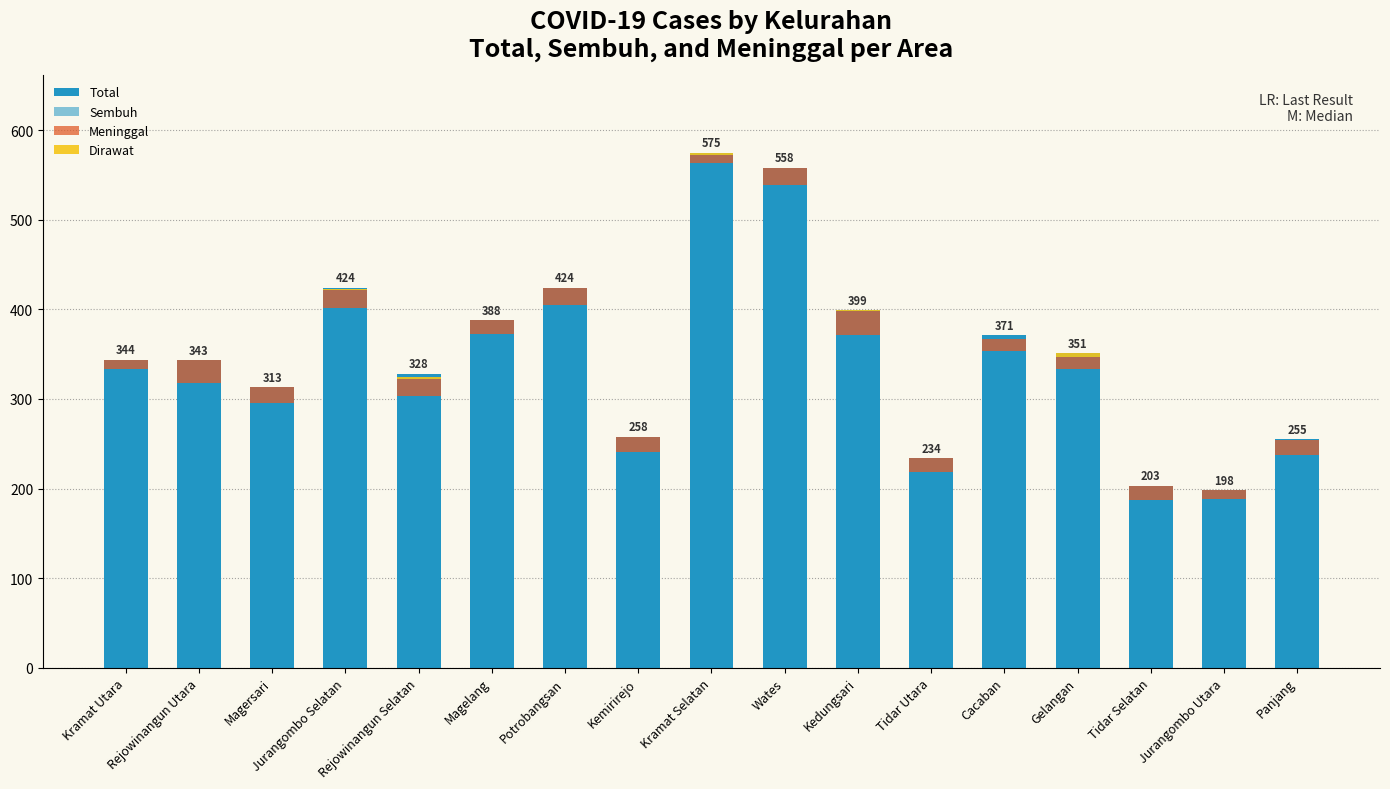

What is the spread (max minus min) of values at Magelang?

388